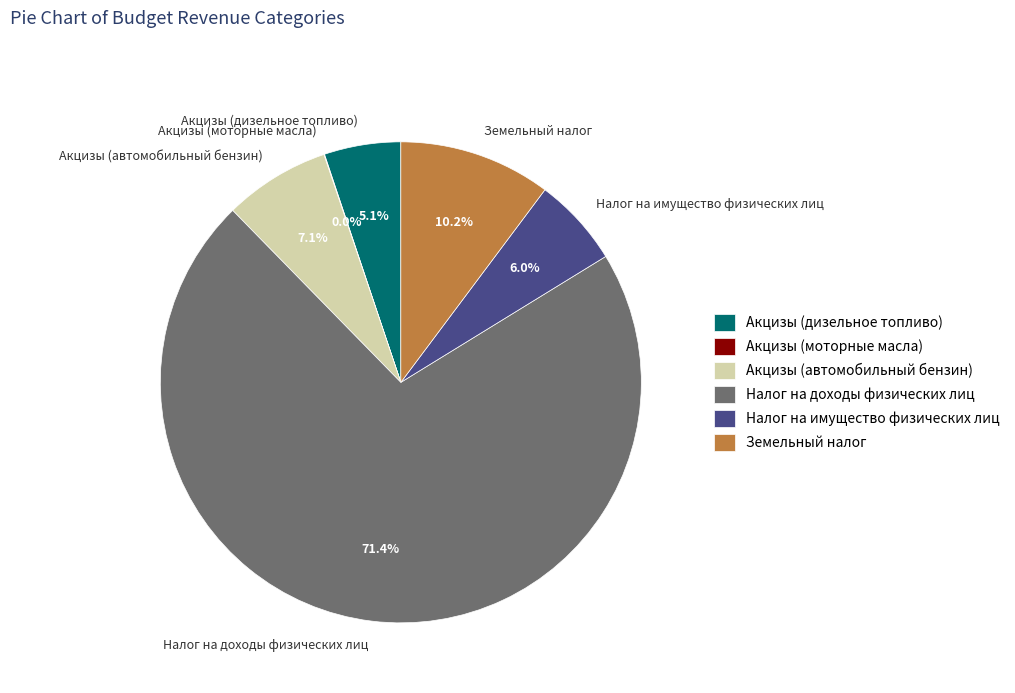

Does Налог на имущество физических лиц represent more than half of the total?

No